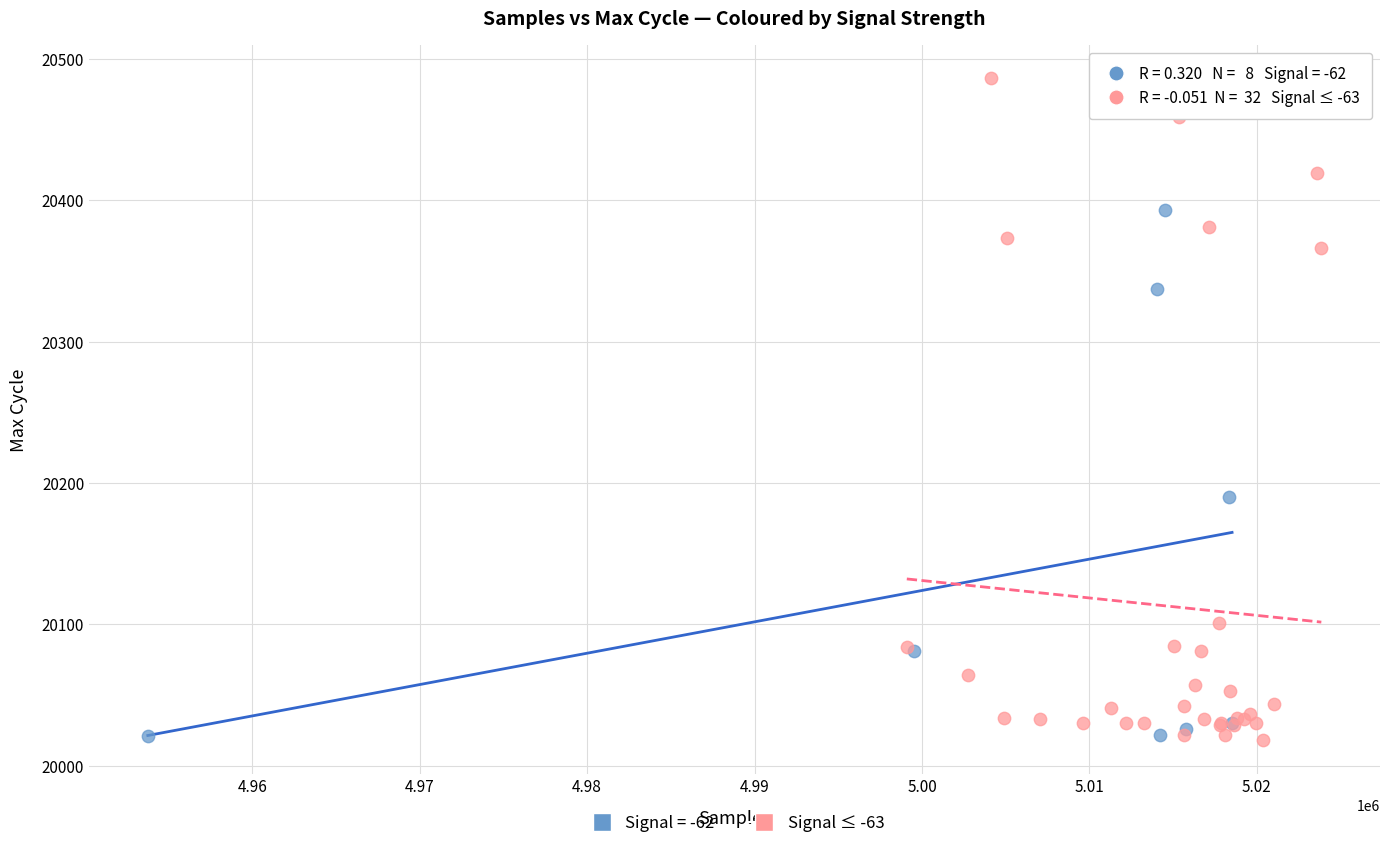

Which series has the widest spread of Y values?

Signal ≤ -63